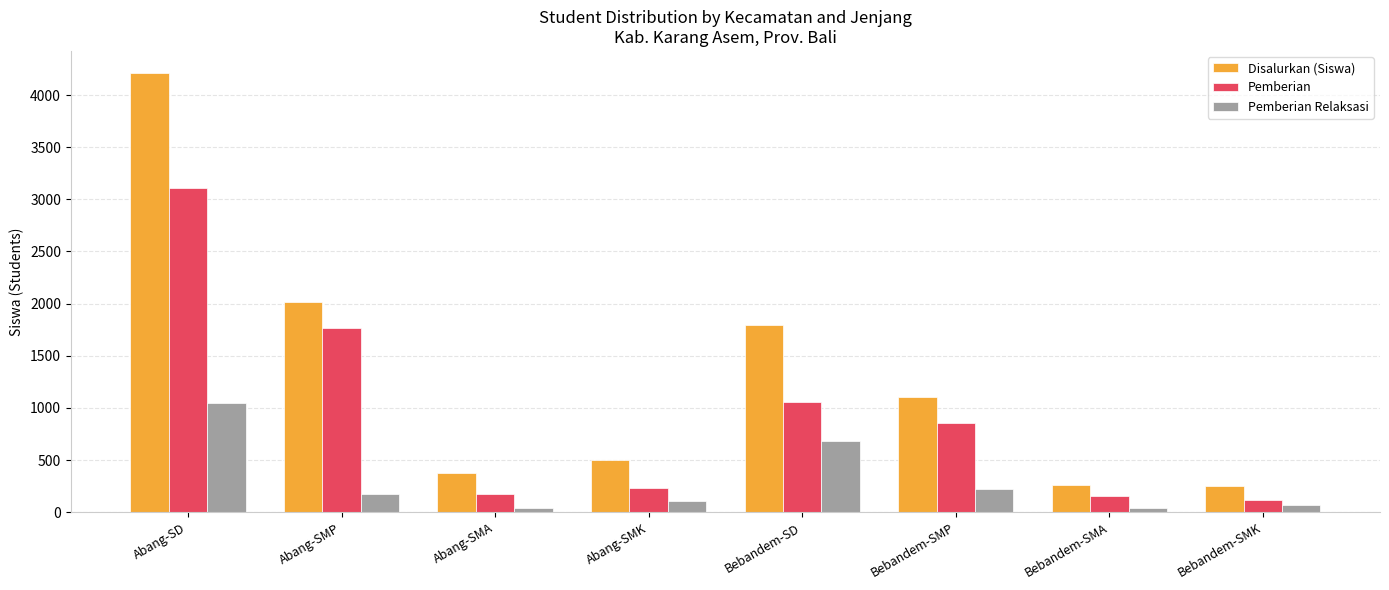

What is the label of the 1st bar from the left?

Abang-SD